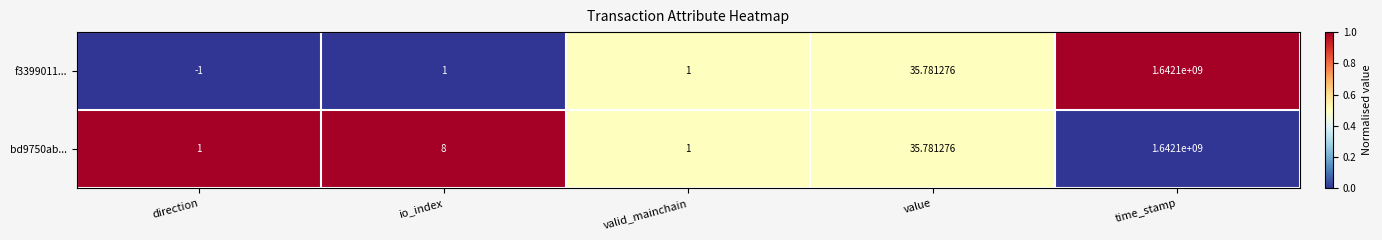

Where is f3399011... nearest to the value 821049999?

value